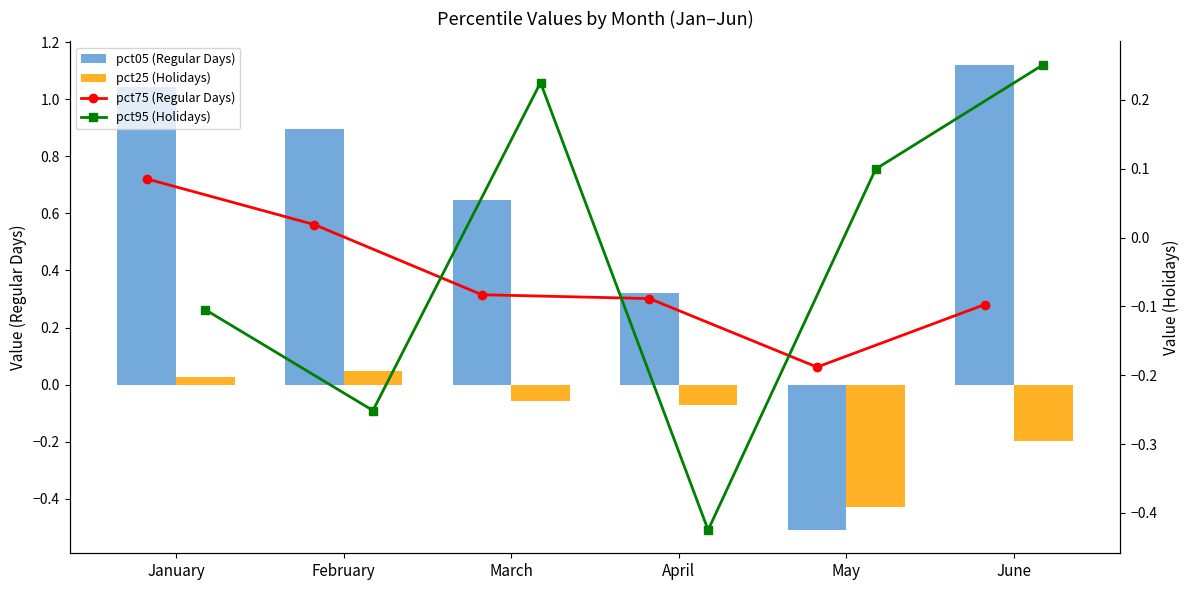

The value of pct75 (Regular Days) at May is -0.2. True or false?

True